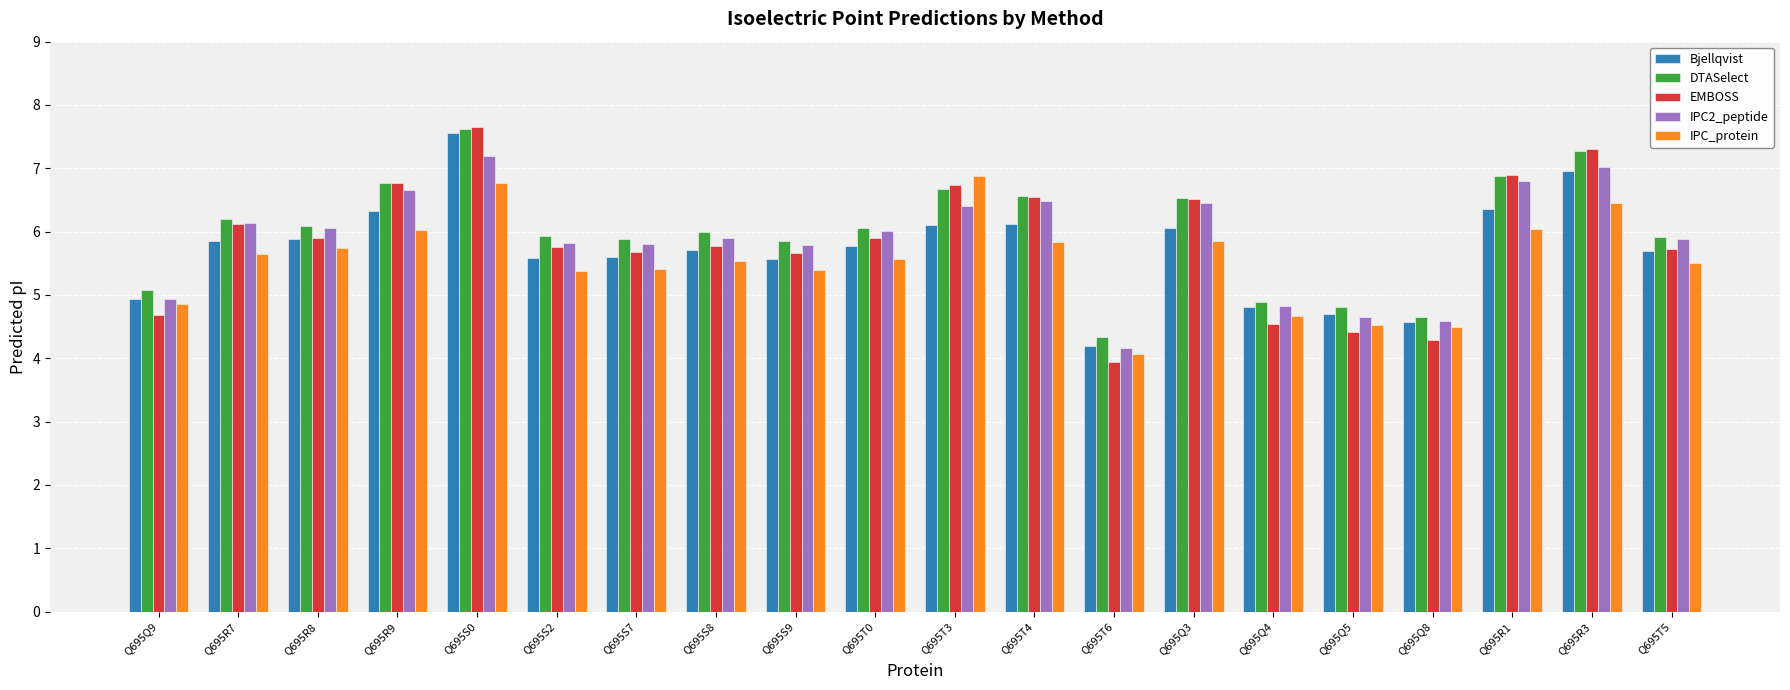

The value of DTASelect at Q695S7 is 5.9. True or false?

True